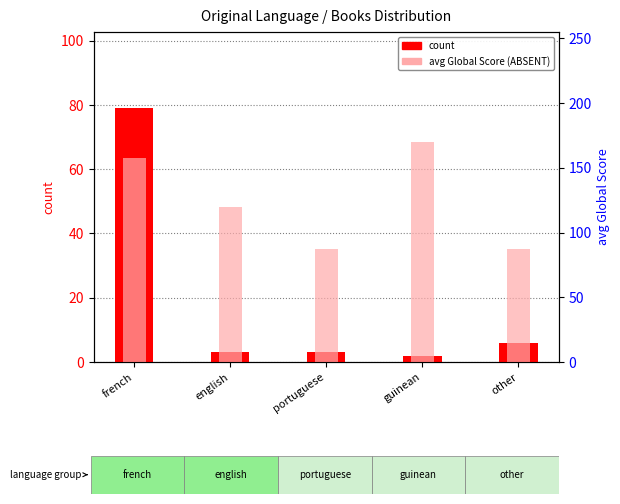

What is the label of the 4th bar from the left?

guinean